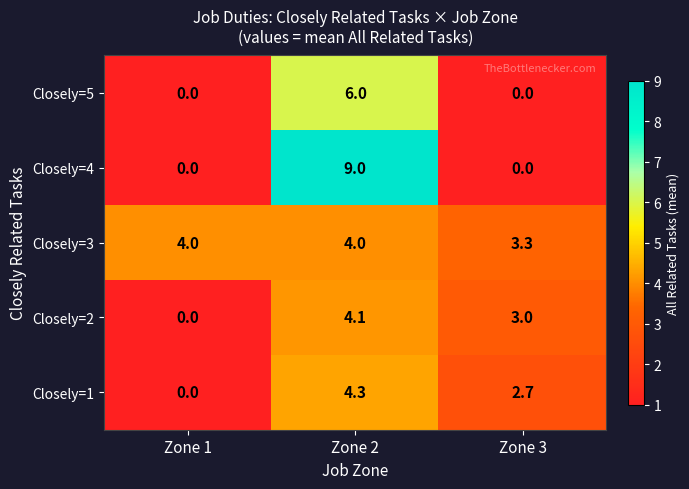

At Zone 2, list the series in order from largest to smallest.

Closely=4, Closely=5, Closely=1, Closely=2, Closely=3